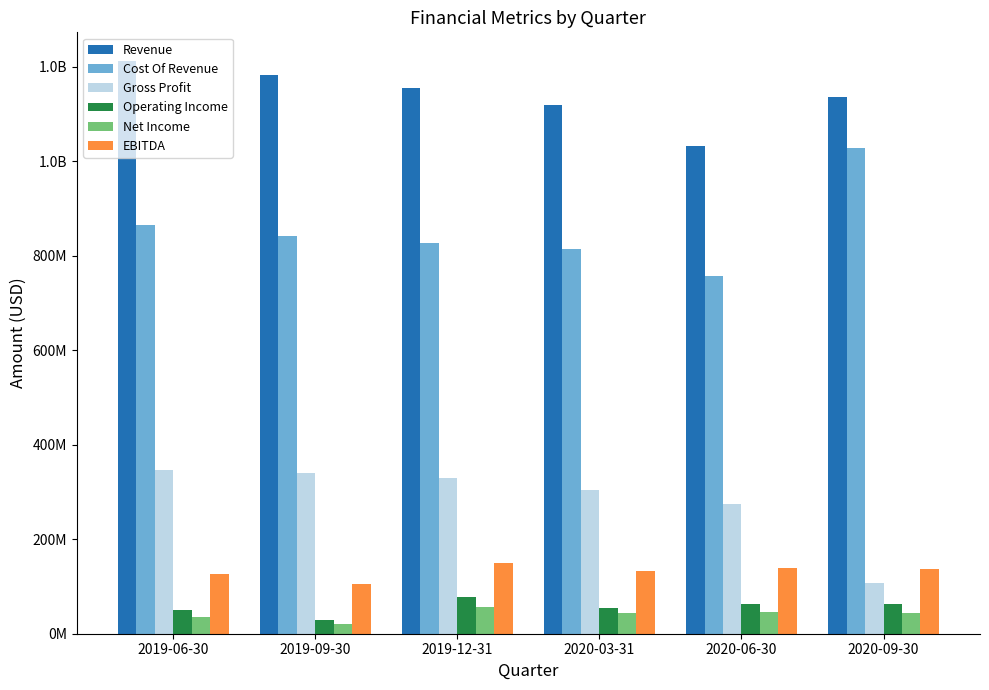

List the labels in order of Operating Income value, smallest first.

2019-09-30, 2019-06-30, 2020-03-31, 2020-09-30, 2020-06-30, 2019-12-31